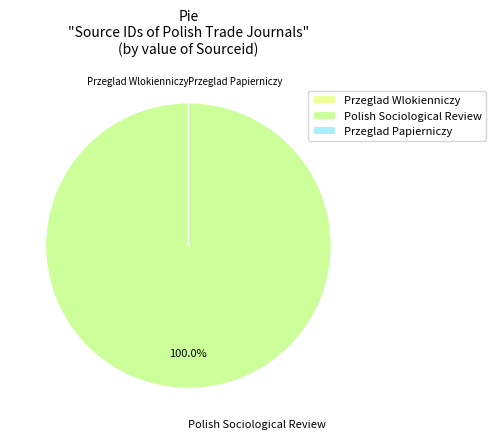

Which slice is the largest?

Polish Sociological Review